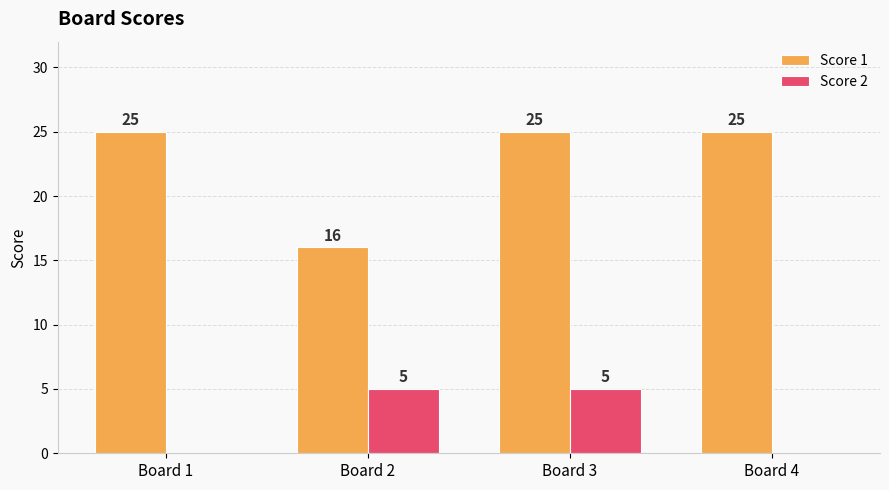

How many values in Score 2 are above zero?

2